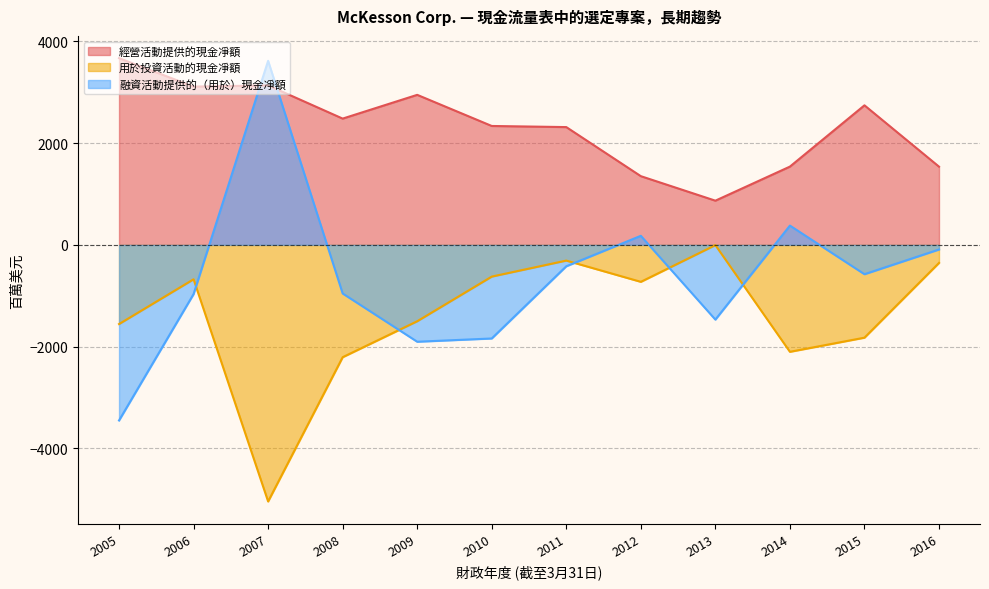

How many values in the 融資活動提供的（用於）現金凈額 series exceed -577?

5